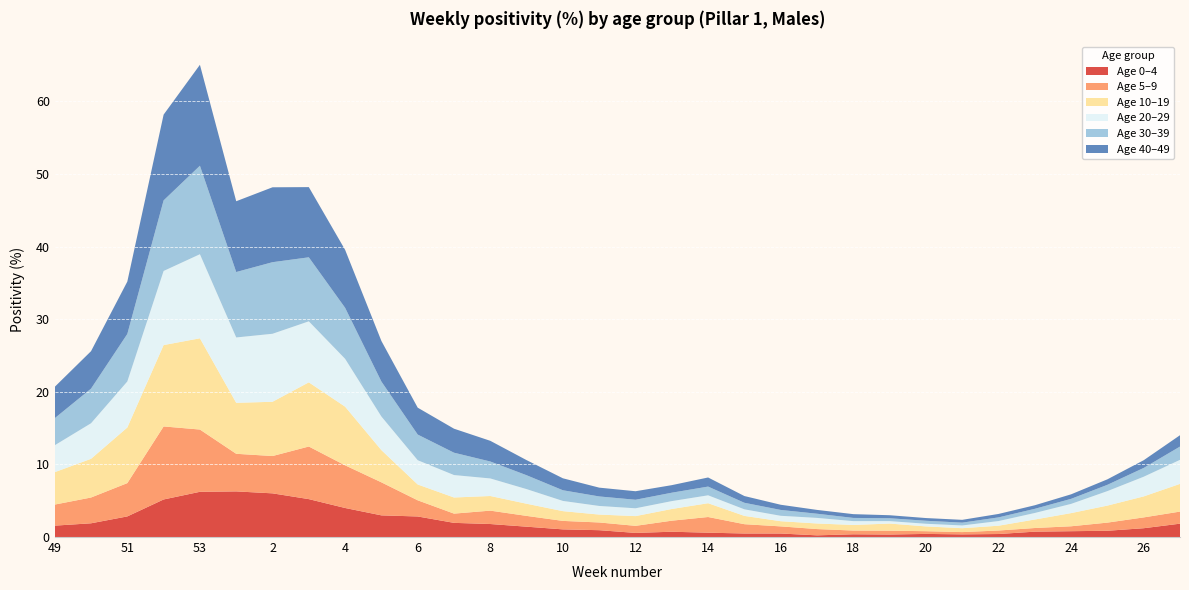

Reading left to right, transcribe all the data shown in this chart.

0_4: 1.6	1.9	2.8	5.2	6.2	6.3	6.0	5.2	4.0	3.0	2.8	2.0	1.8	1.4	1.1	0.9	0.6	0.7	0.6	0.5	0.5	0.2	0.4	0.3	0.4	0.4	0.4	0.7	0.8	0.9	1.2	1.8
5_9: 2.9	3.5	4.6	10.1	8.6	5.2	5.1	7.2	5.9	4.5	2.2	1.3	1.8	1.5	1.2	1.1	1.0	1.5	2.2	1.3	1.0	0.9	0.5	0.5	0.4	0.3	0.5	0.5	0.7	1.1	1.5	1.7
10_19: 4.5	5.3	7.7	11.2	12.6	7.0	7.5	8.8	8.1	4.4	2.2	2.2	2.0	1.7	1.3	1.1	1.3	1.6	1.9	1.1	0.7	0.8	0.8	1.0	0.7	0.5	0.7	1.2	1.8	2.3	2.9	3.8
20_29: 3.7	4.9	6.3	10.2	11.6	9.0	9.4	8.4	6.6	4.6	3.3	3.1	2.4	2.0	1.4	1.2	1.1	1.1	1.1	0.9	0.7	0.8	0.5	0.3	0.4	0.4	0.6	0.9	1.3	2.0	2.7	3.3
30_39: 3.7	4.8	6.5	9.7	12.2	9.0	9.9	8.8	7.0	4.8	3.5	3.1	2.3	1.9	1.5	1.3	1.2	1.2	1.2	0.9	0.8	0.6	0.4	0.4	0.4	0.4	0.5	0.6	0.7	0.9	1.2	1.8
40_49: 4.3	5.2	7.2	11.8	13.9	9.7	10.3	9.7	8.0	5.6	3.7	3.3	2.8	2.1	1.6	1.2	1.2	1.0	1.3	0.9	0.7	0.5	0.5	0.4	0.4	0.4	0.5	0.5	0.6	0.8	1.1	1.6